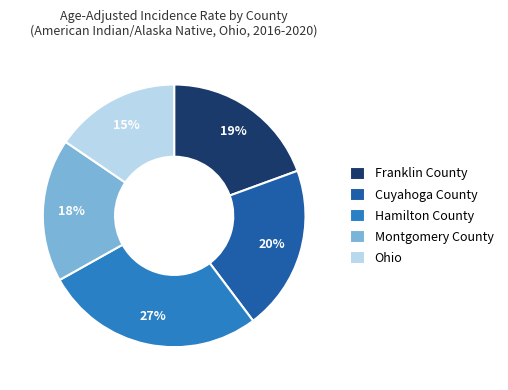

Is the sum of Franklin County and Cuyahoga County greater than half?

No